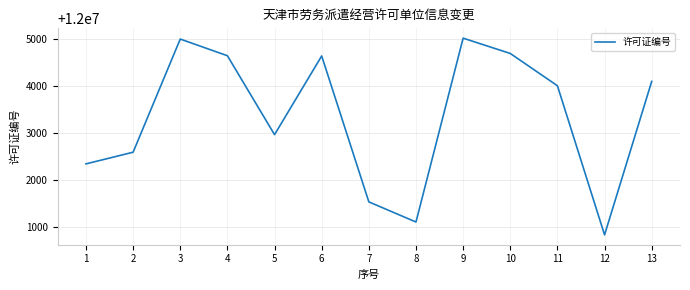

The value at 6 is 20669319. True or false?

False